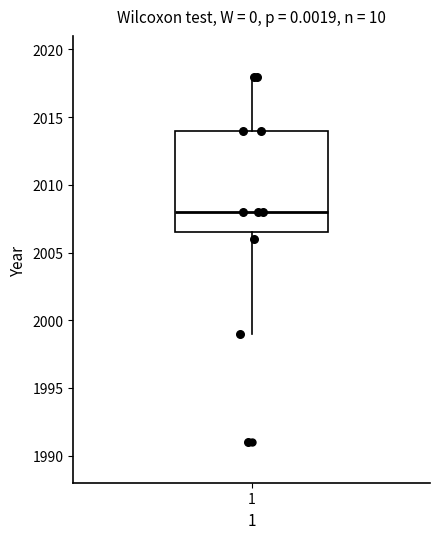

Where does the median line of the box at x = 1 sit on the y-axis? The values are not printed on the chart, so give them approximately, as read against the axis.

2008.0